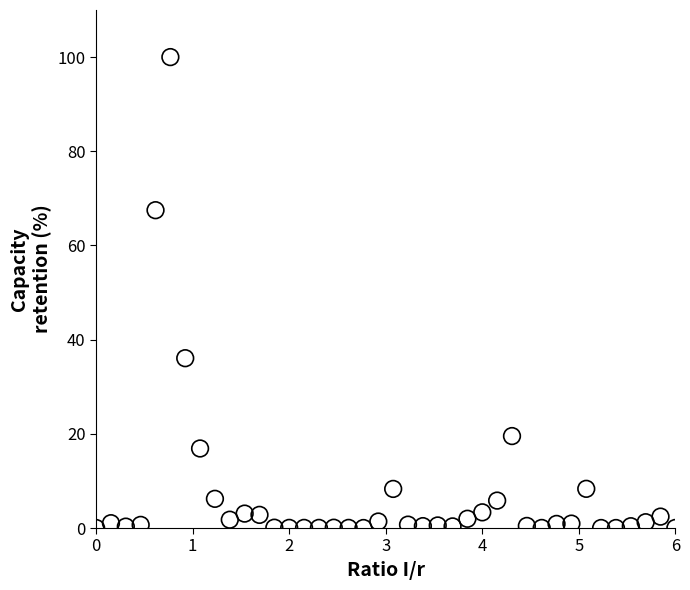

What is the range of Y values (max minus min)?

100.0